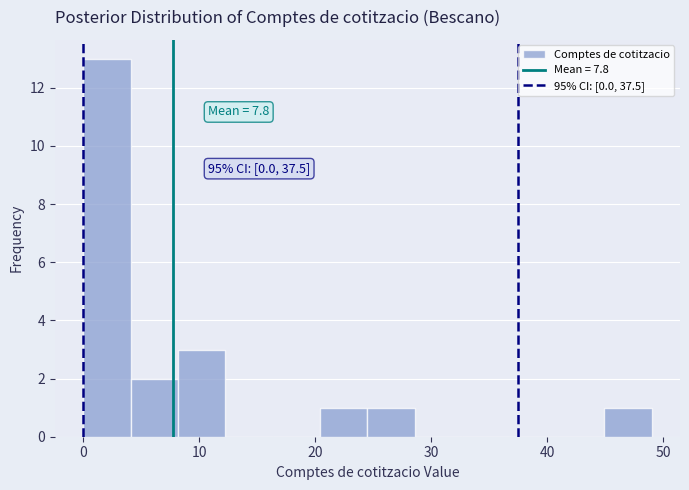

Which range on the x-axis has the tallest bar?

0 to 4